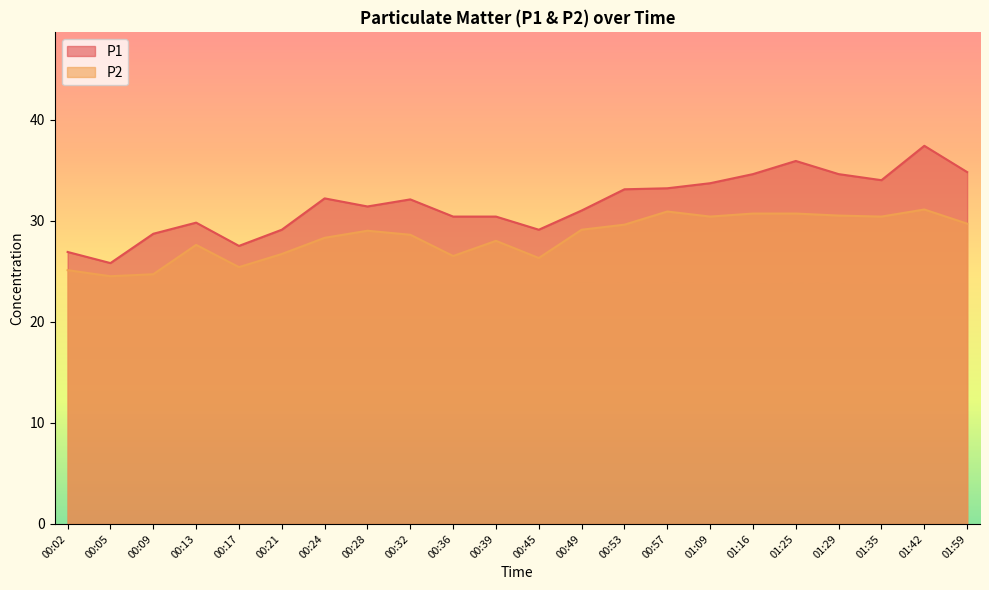

At which label does P2 first exceed 29?

00:49